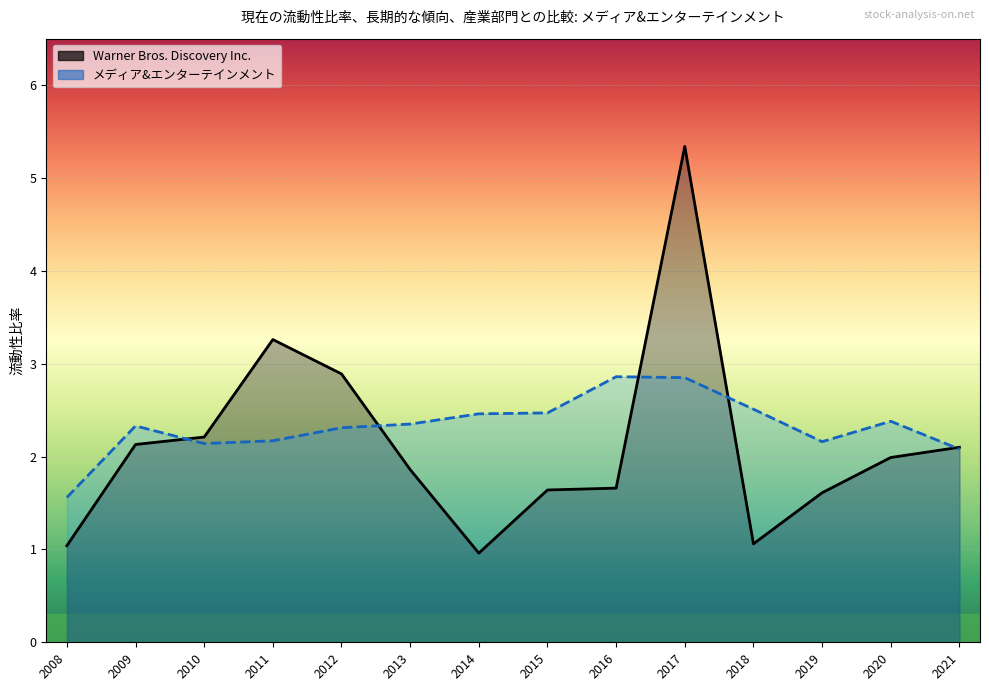

What is the average value of the Warner Bros. Discovery Inc. series?

2.1